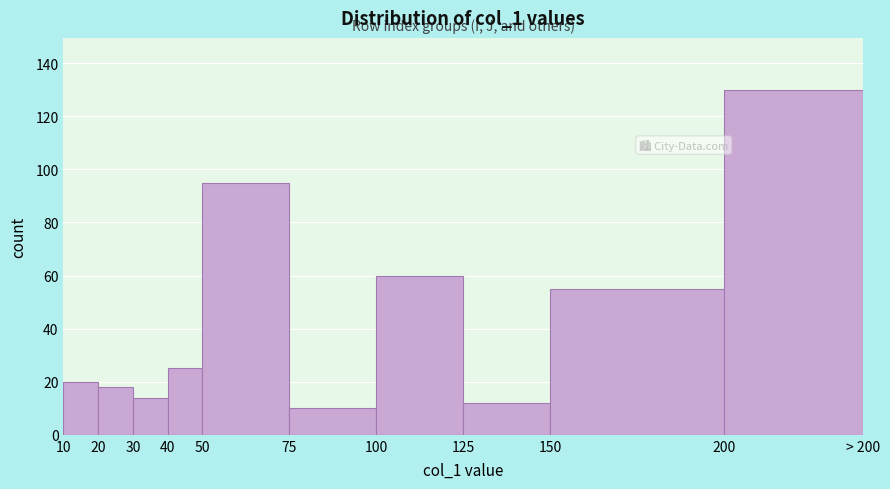

Reading left to right, what are all the values shown in this chart?

20	18	14	25	95	10	60	12	55	130